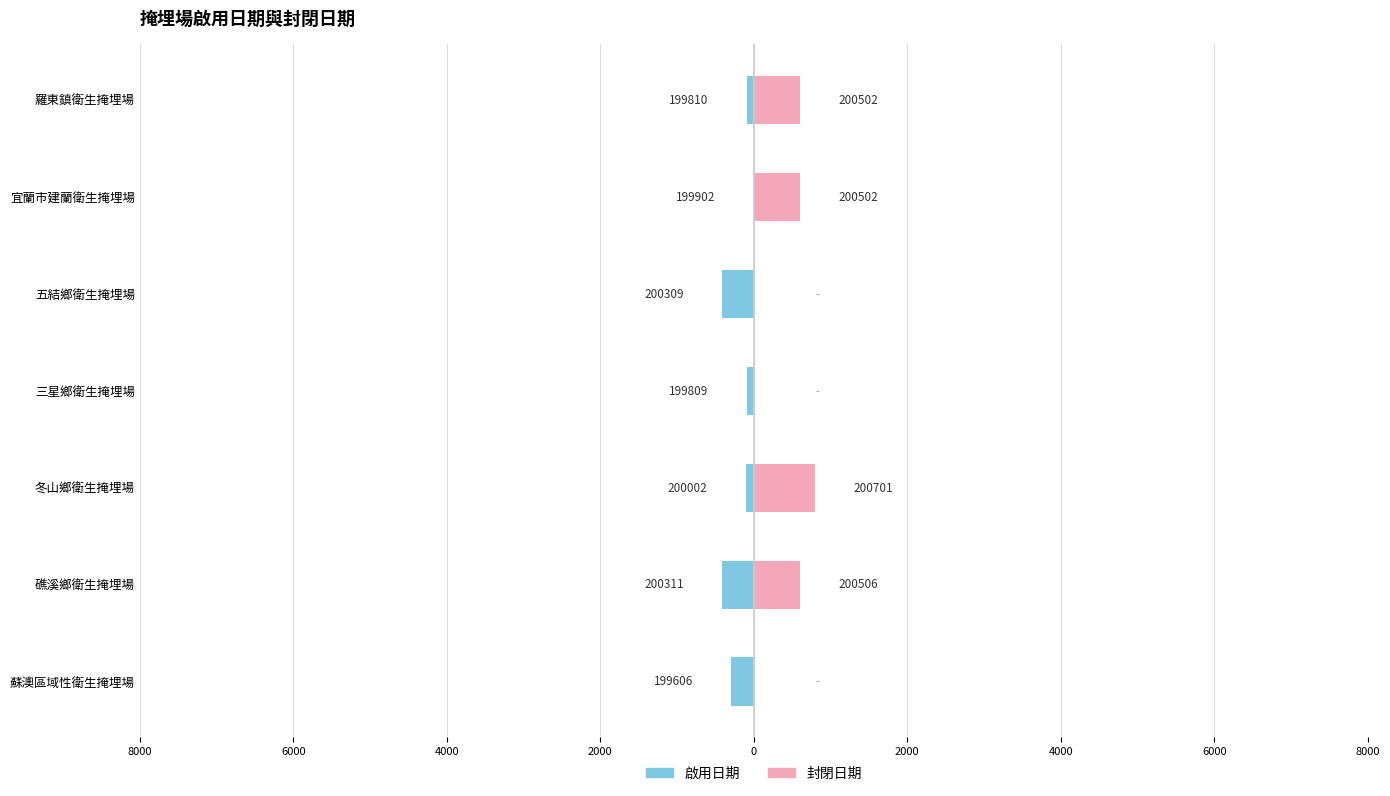

Count the number of data series in this chart.

2